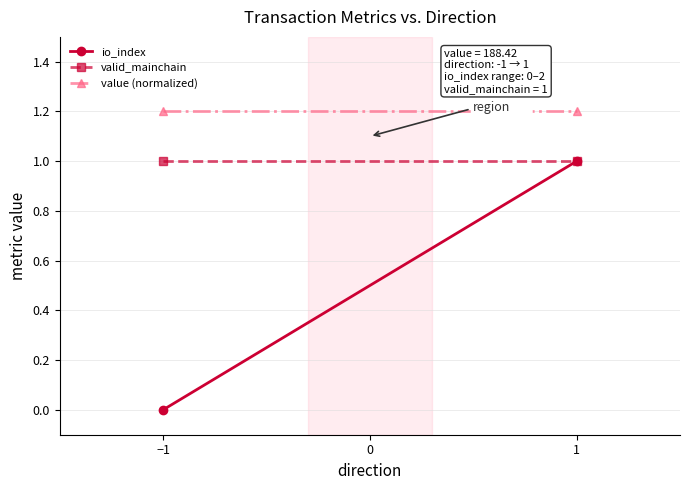

Which category has the lowest value in the valid_mainchain series?

−1